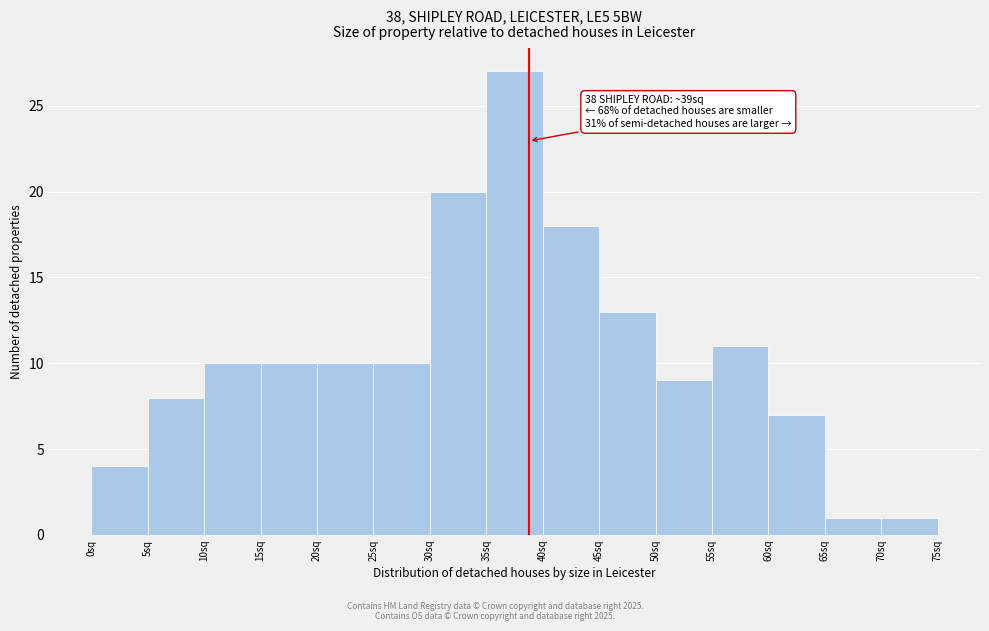

Over which range of the x-axis is the bar tallest?

35 to 40